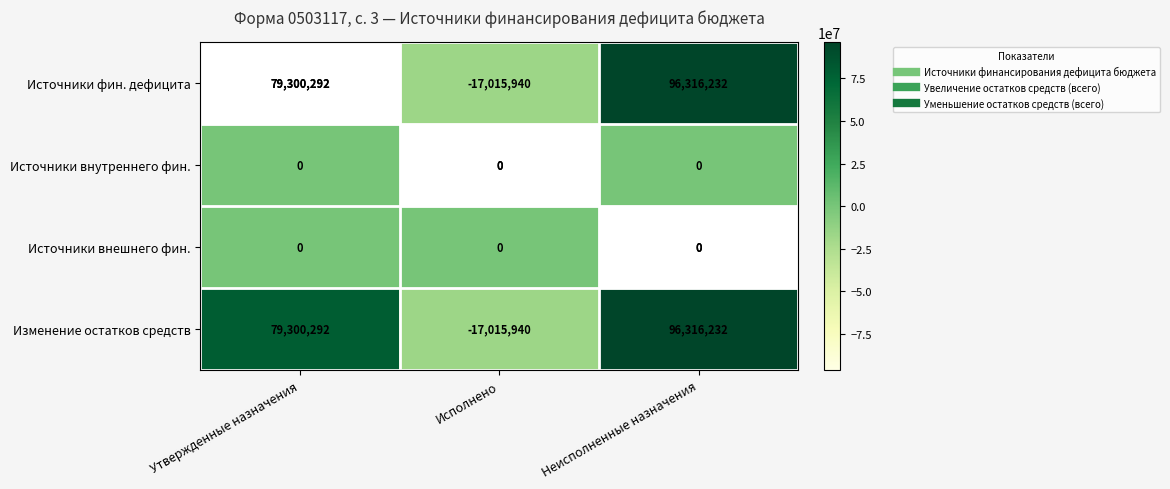

Where is Изменение остатков средств nearest to the value 39650146?

Утвержденные назначения